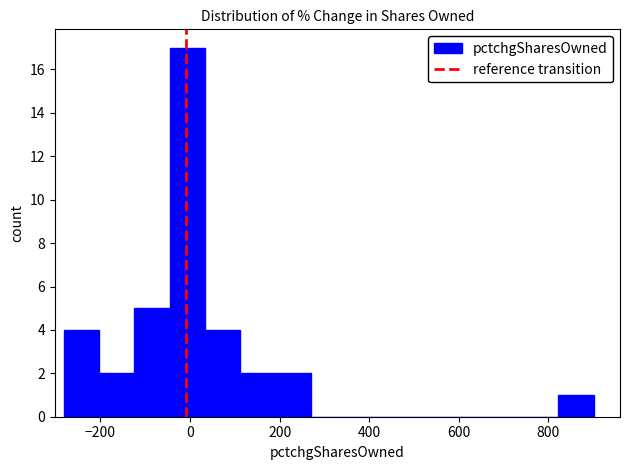

Read against the x-axis, roughly where is the centre of the tallest bar?

0